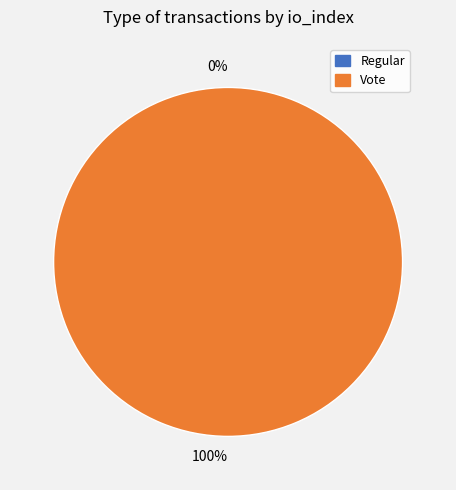

Does any single category account for the majority?

Yes